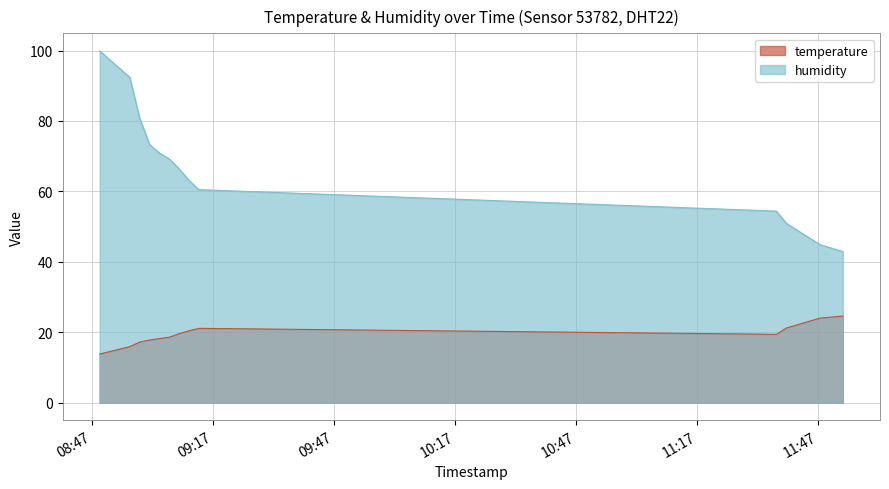

List the labels in order of humidity value, smallest first.

2023-02-28T11:53:02, 2023-02-28T11:47:20, 2023-02-28T11:39:04, 2023-02-28T11:36:33, 2023-02-28T09:13:28, 2023-02-28T09:11:02, 2023-02-28T09:08:35, 2023-02-28T09:06:09, 2023-02-28T09:03:42, 2023-02-28T09:01:15, 2023-02-28T08:58:47, 2023-02-28T08:56:20, 2023-02-28T08:48:53